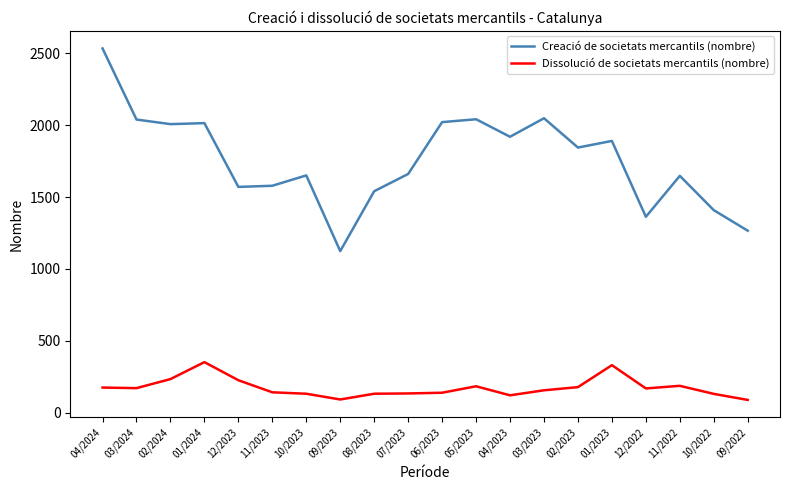

Which series has the largest total across all categories?

Creació de societats mercantils (nombre)